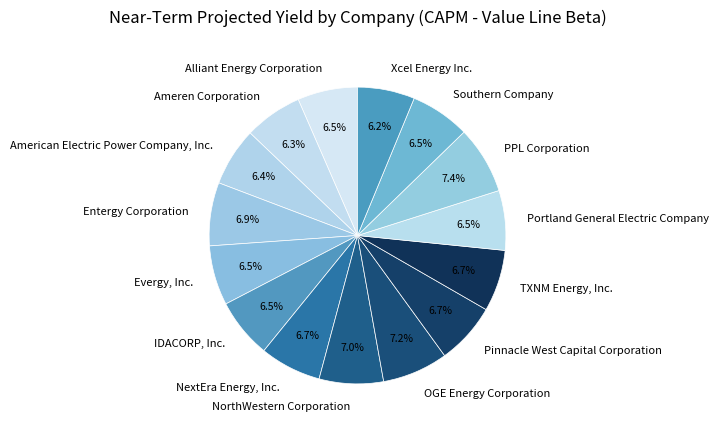

Does any single category account for the majority?

No